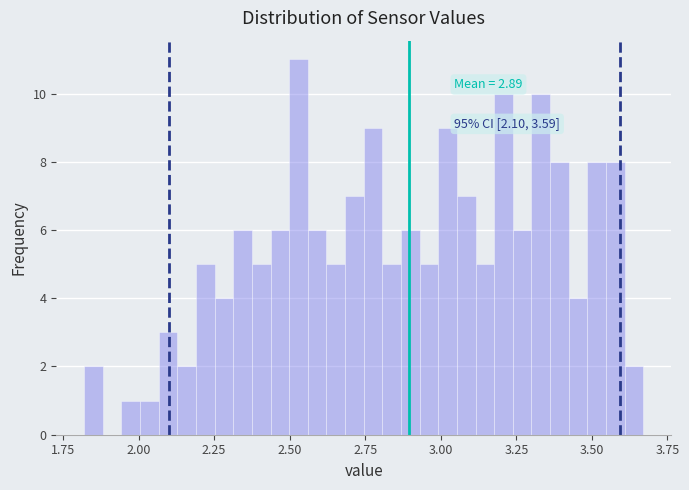

Read against the x-axis, roughly where is the centre of the tallest bar?

2.55